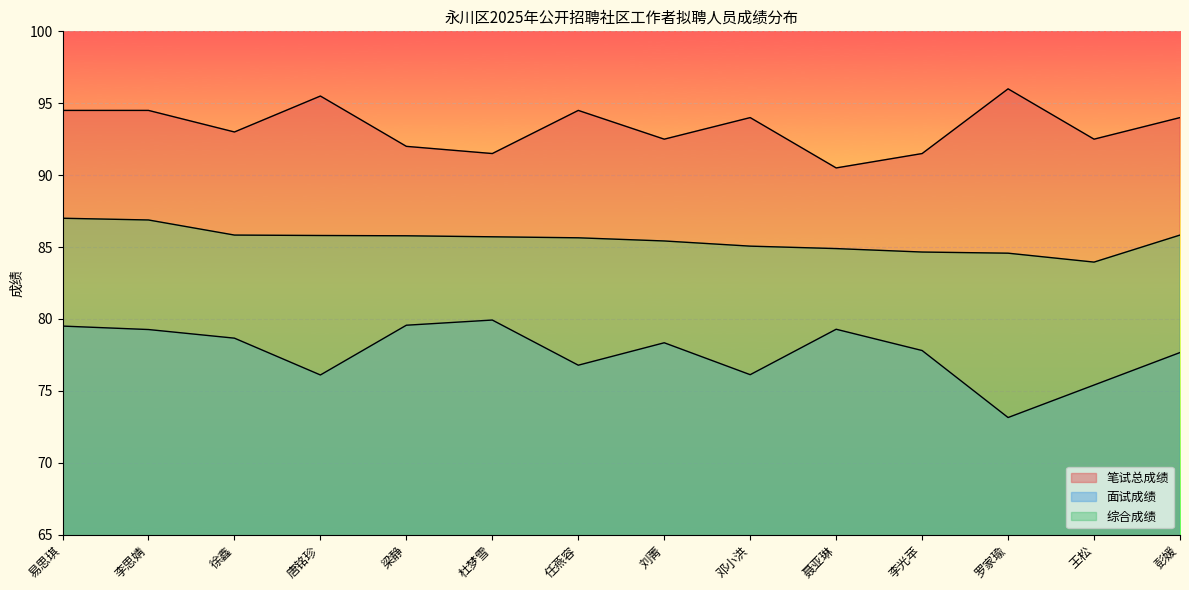

Reading left to right, list all the values displayed in this chart.

笔试总成绩: 94.5	94.5	93.0	95.5	92.0	91.5	94.5	92.5	94.0	90.5	91.5	96.0	92.5	94.0
面试成绩: 79.5	79.3	78.7	76.1	79.6	79.9	76.8	78.3	76.1	79.3	77.8	73.1	75.4	77.7
综合成绩: 87.0	86.9	85.8	85.8	85.8	85.7	85.6	85.4	85.1	84.9	84.7	84.6	84.0	85.8